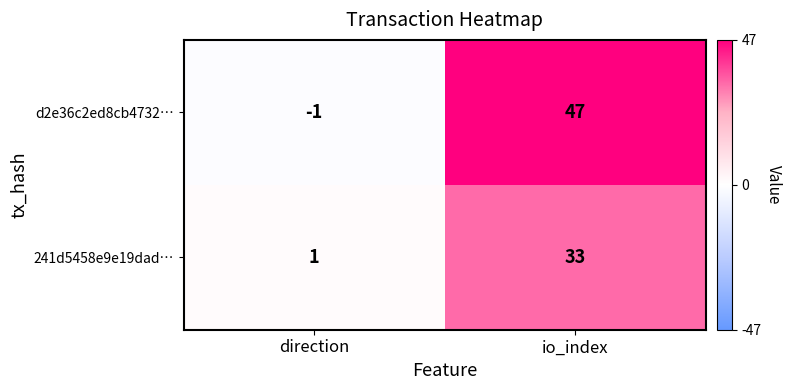

List the series in order of their peak value, lowest first.

241d5458e9e19dad…, d2e36c2ed8cb4732…